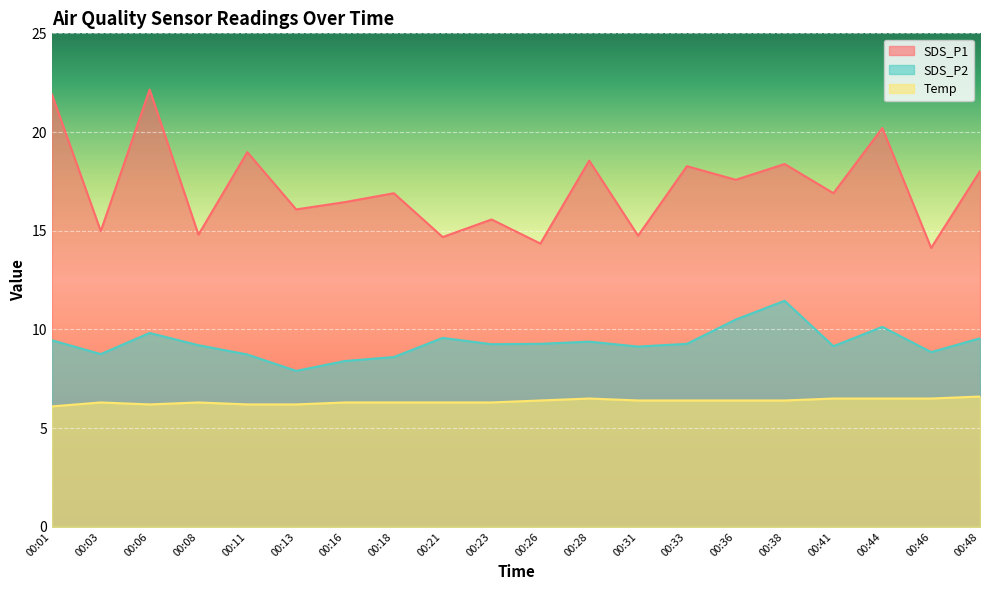

Reading left to right, extract all data points from this chart.

SDS_P1: 21.9	15.0	22.1	14.8	19.0	16.1	16.4	16.9	14.7	15.6	14.3	18.6	14.8	18.3	17.6	18.4	16.9	20.2	14.1	18.0
SDS_P2: 9.4	8.8	9.8	9.2	8.7	7.9	8.4	8.6	9.6	9.2	9.3	9.4	9.1	9.3	10.5	11.4	9.2	10.1	8.8	9.6
Temp: 6.1	6.3	6.2	6.3	6.2	6.2	6.3	6.3	6.3	6.3	6.4	6.5	6.4	6.4	6.4	6.4	6.5	6.5	6.5	6.6